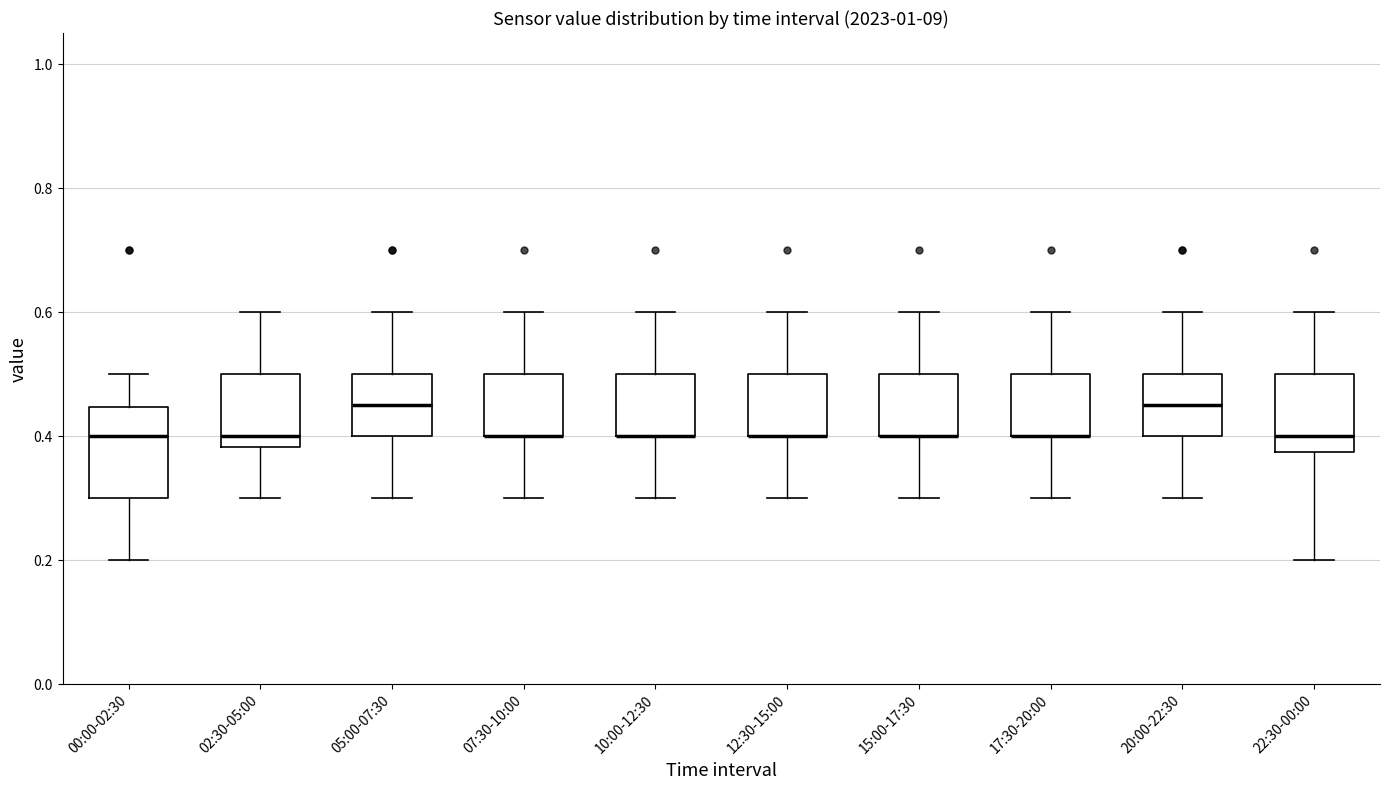

Which box is the tallest, from its lower edge to its upper edge?

00:00-02:30